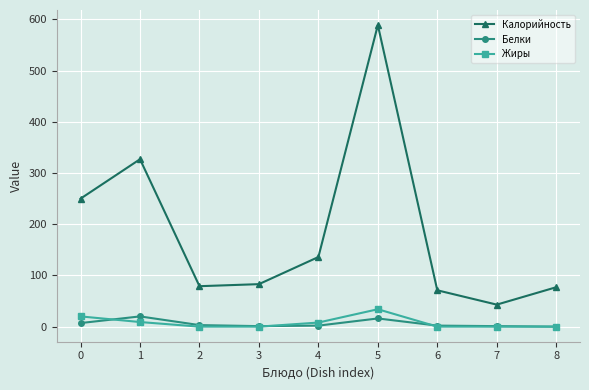

Which series has the largest range (max minus min)?

Калорийность